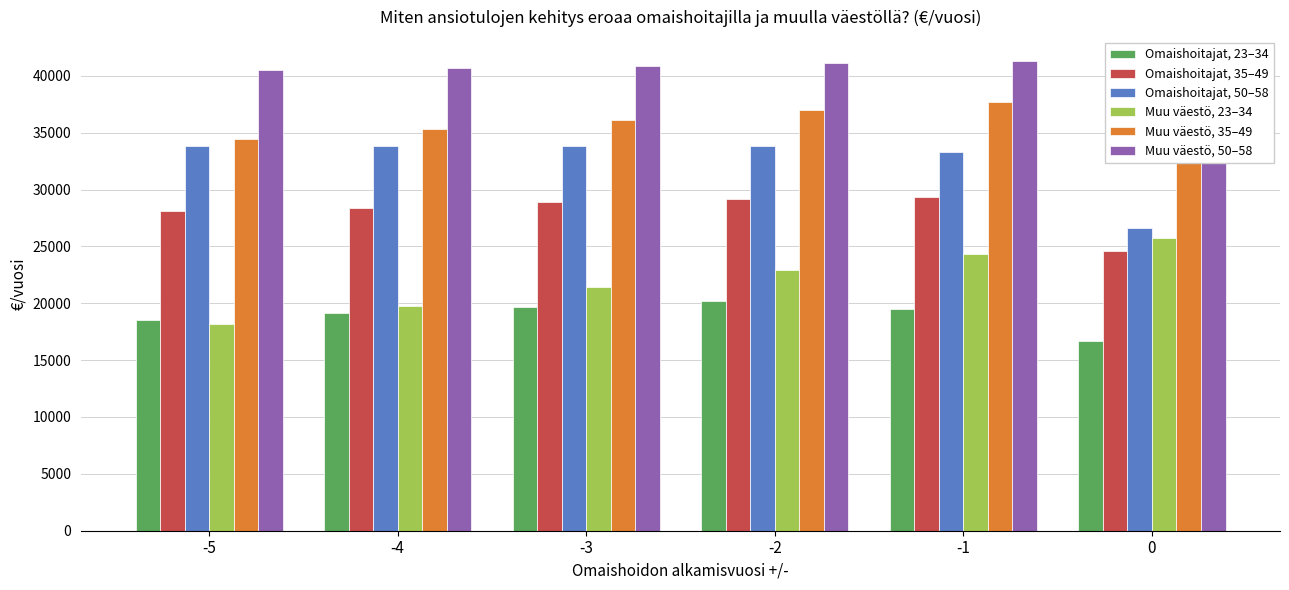

Does the chart contain stacked bars?

No